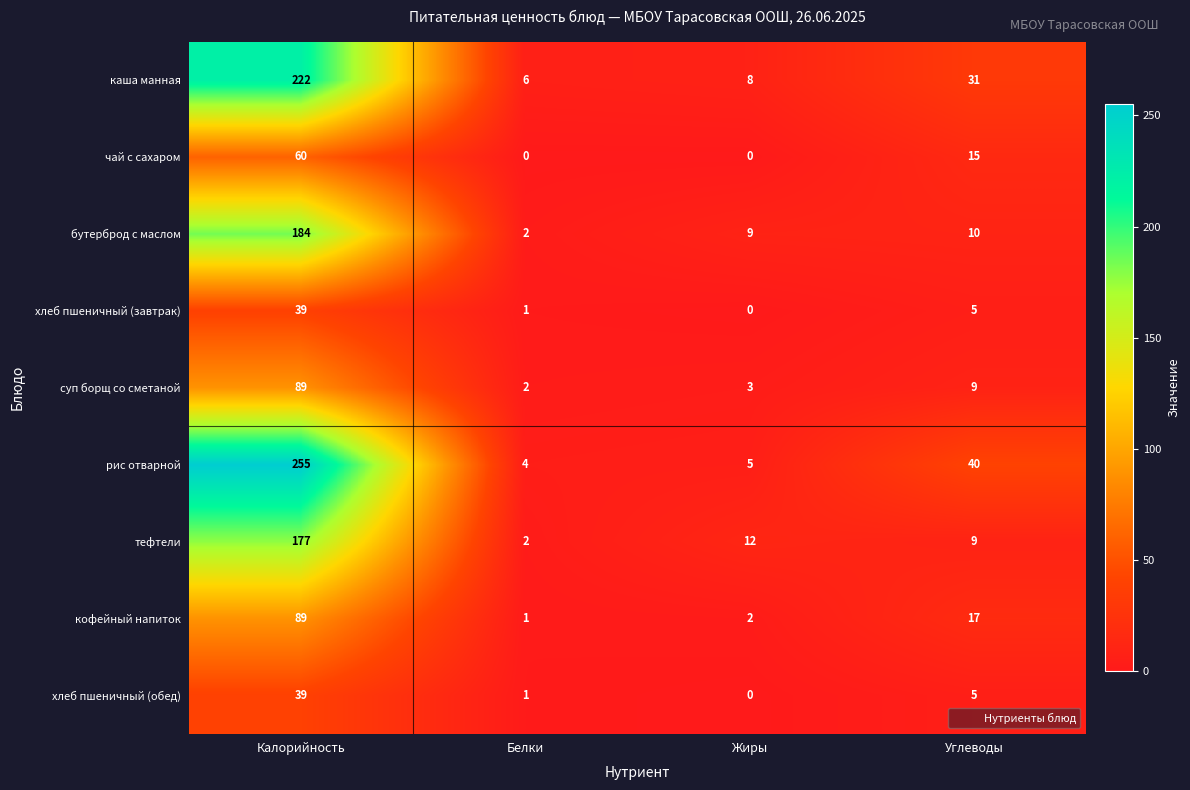

How many categories are shown in the chart?

4